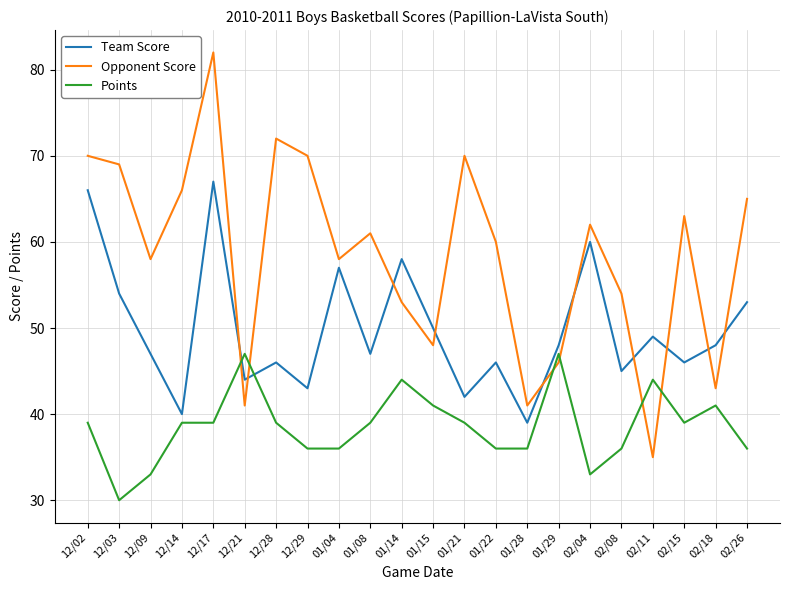

Read the Points value at 01/08.

39